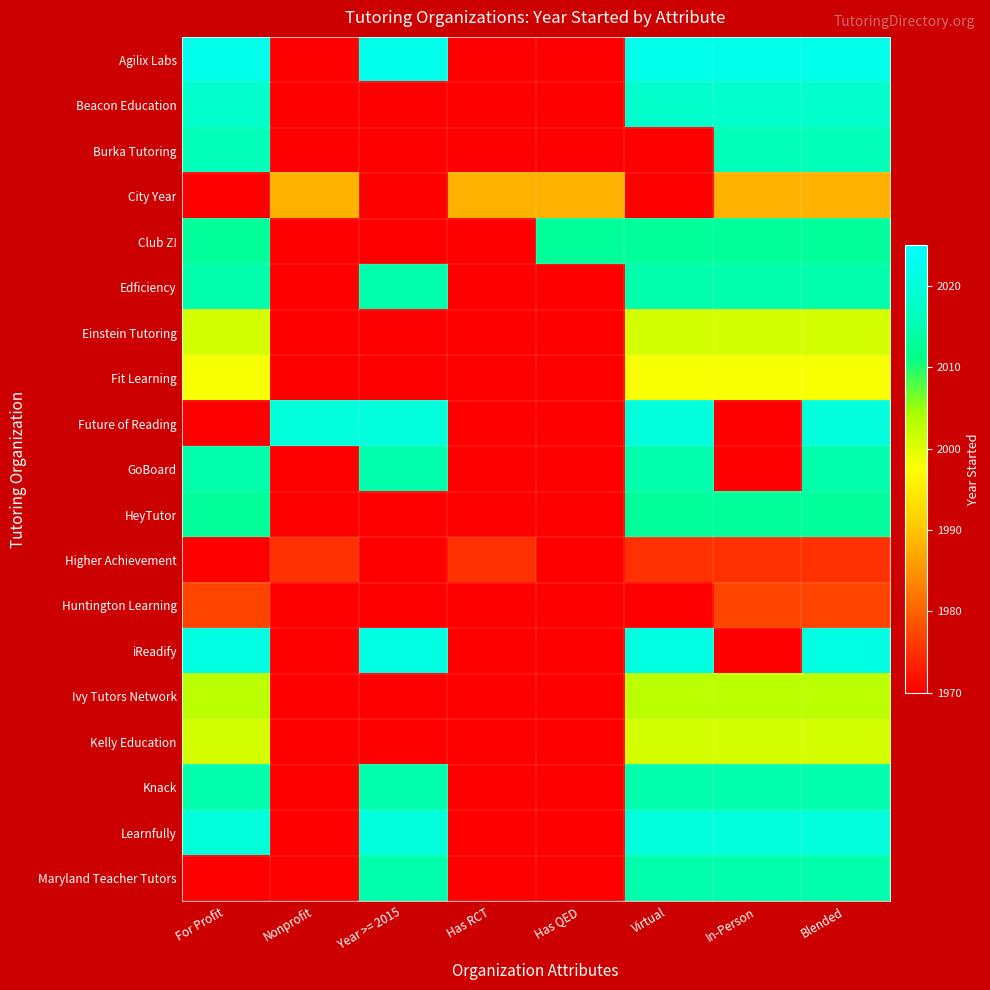

Which has a higher value, Has RCT or Nonprofit?

Has RCT